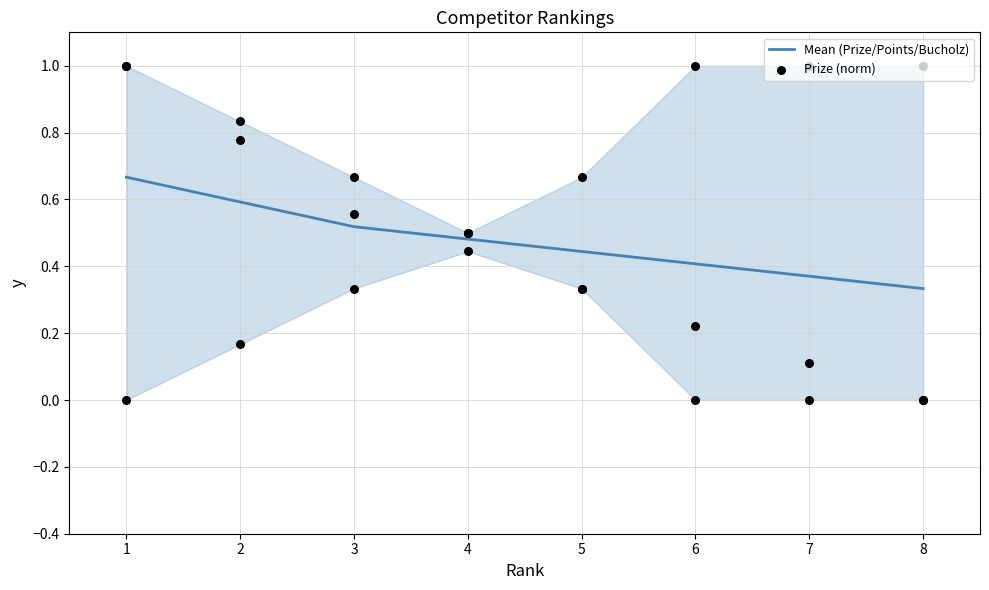

At how many categories does at least one series exceed 0?

8